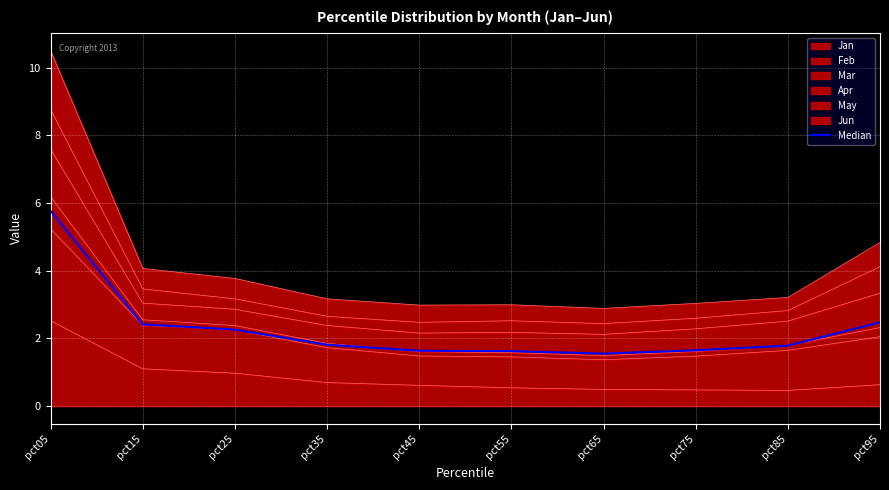

What is the sum of the values at pct45 and pct55?

3.3